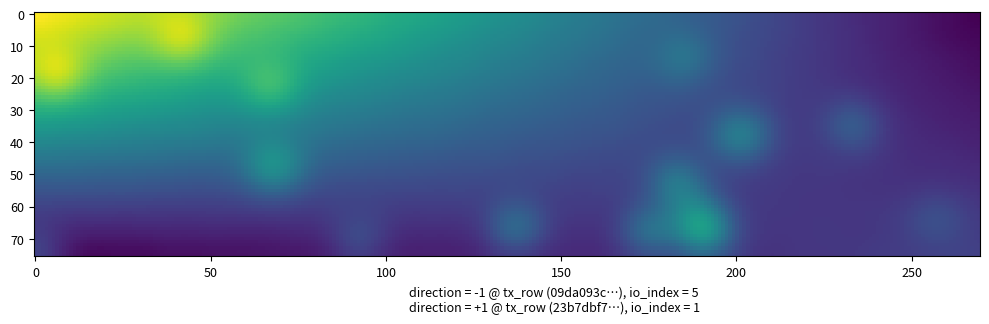

What is the sum of the 09da093c3393288f71626680dffd8086a598873 values at io_index and direction?

4